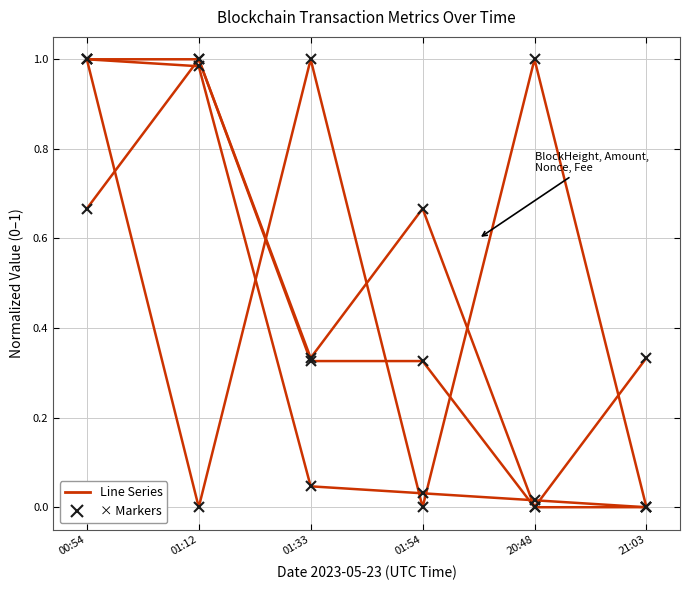

True or false: BlockHeight has more than 0 interior local peaks.

False